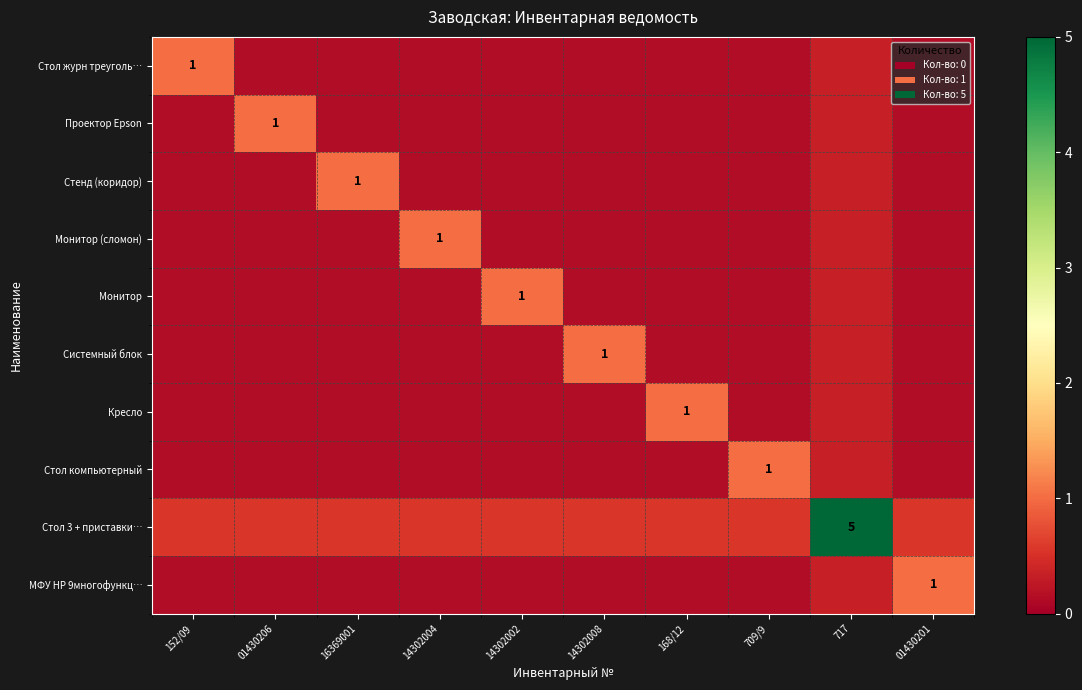

At how many categories does at least one series exceed 1?

1